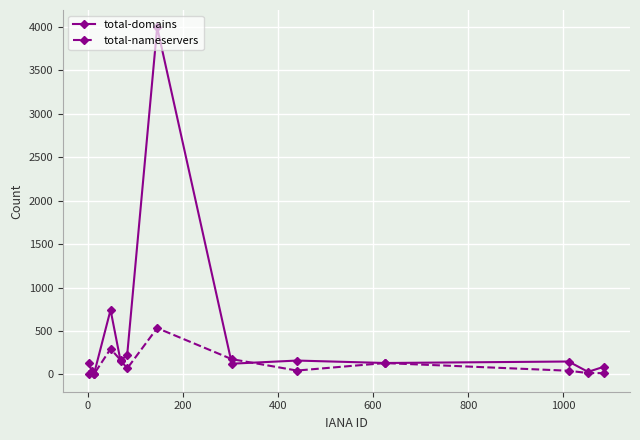

How many series are shown in this chart?

2